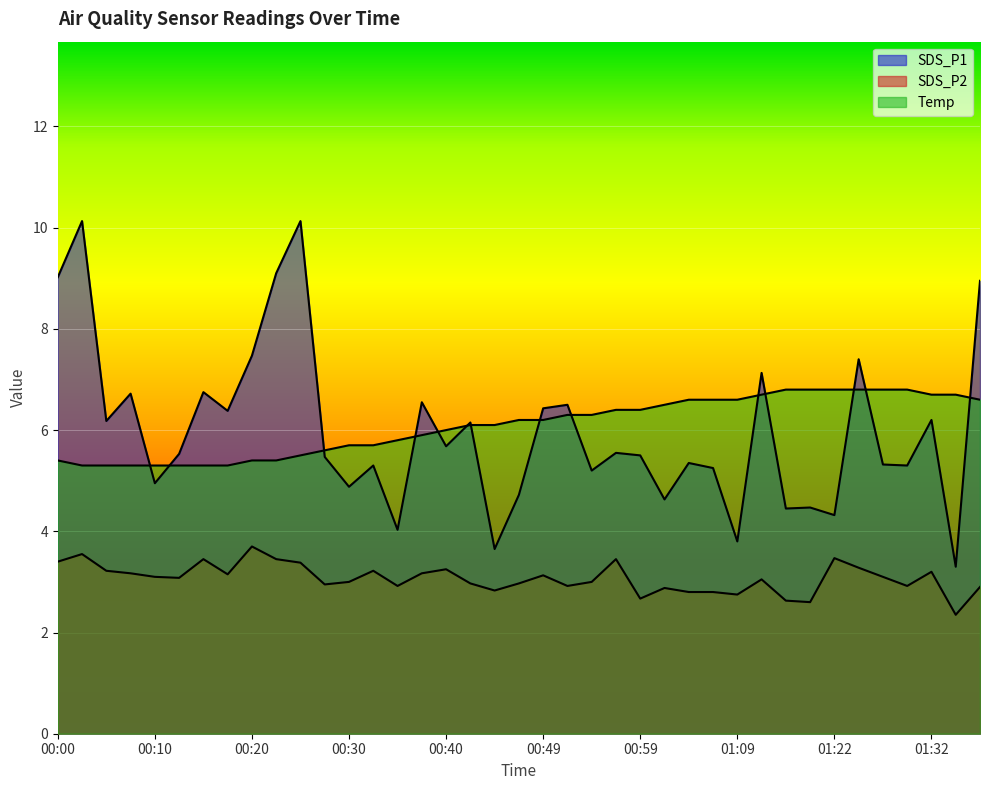

List the series in order of their peak value, highest first.

SDS_P1, Temp, SDS_P2